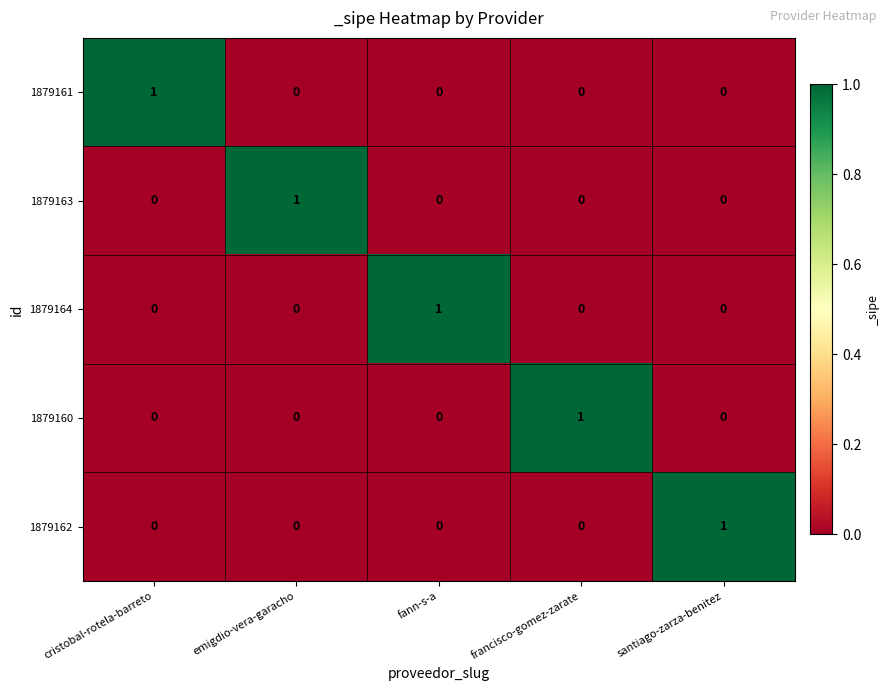

The 1879161 series shows 0 at fann-s-a. True or false?

True